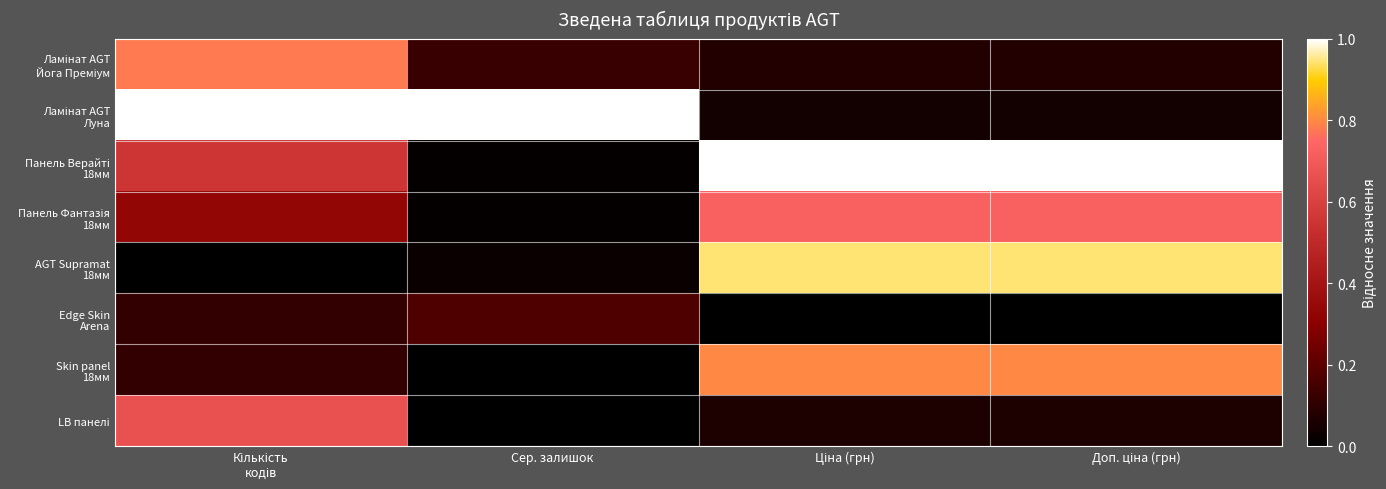

Between Кількість
кодів and Сер. залишок, which is larger?

Кількість
кодів